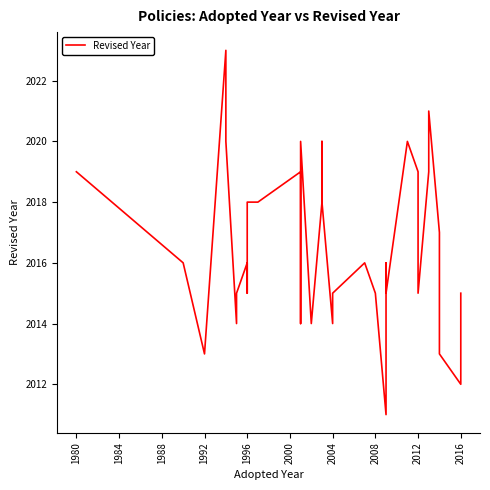

Reading left to right, list all the values displayed in this chart.

2019	2019	2016	2013	2023	2020	2014	2015	2016	2015	2018	2018	2019	2016	2014	2020	2014	2018	2020	2018	2014	2015	2016	2015	2011	2013	2016	2015	2020	2019	2018	2015	2019	2021	2017	2013	2012	2013	2015